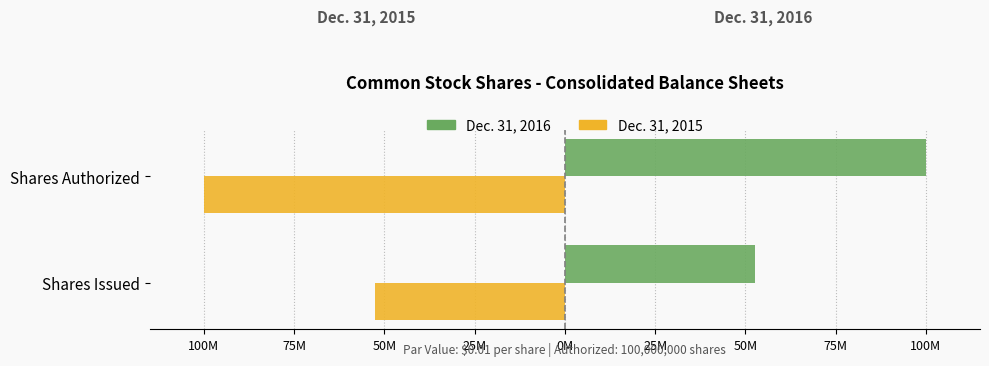

What are all the series names shown in the legend?

Dec. 31, 2016, Dec. 31, 2015